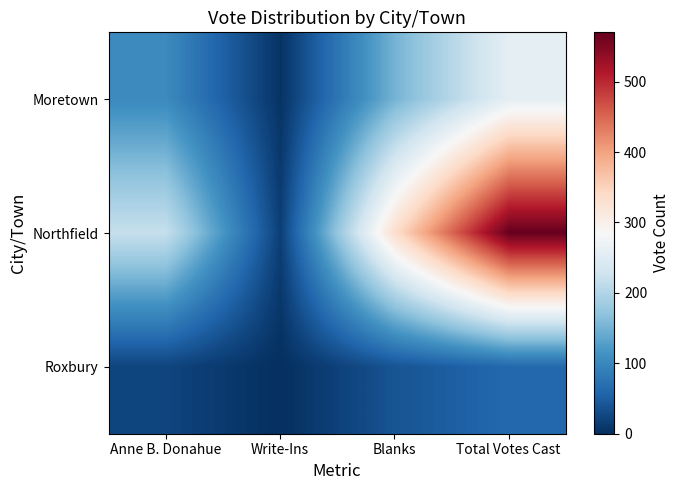

At how many categories does at least one series exceed 425?

1